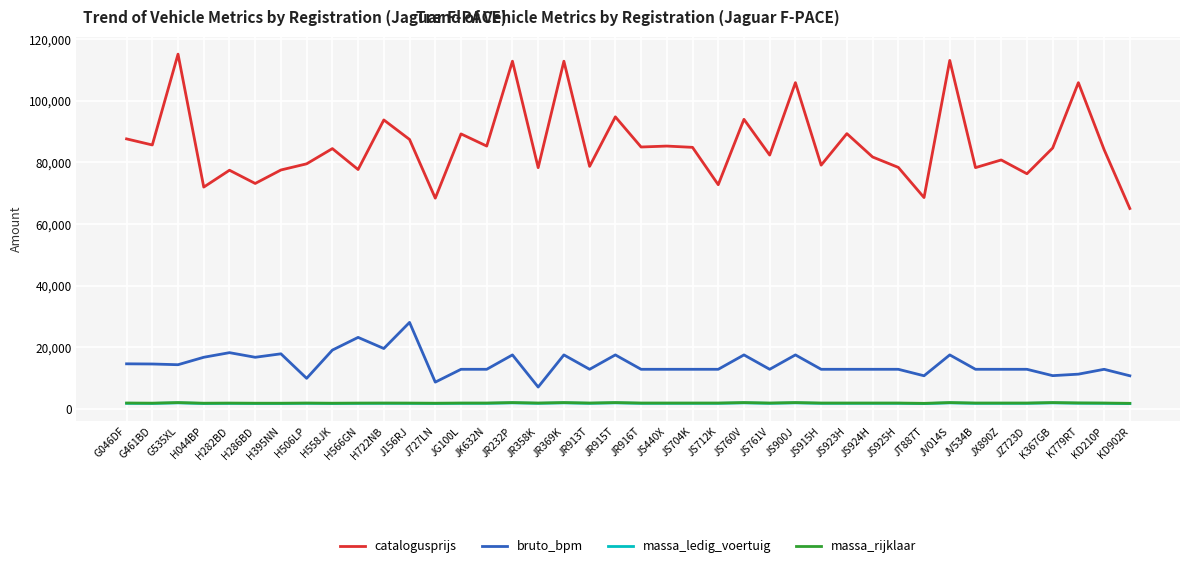

What value does the catalogusprijs series have at JS704K, to the nearest 50?

84850